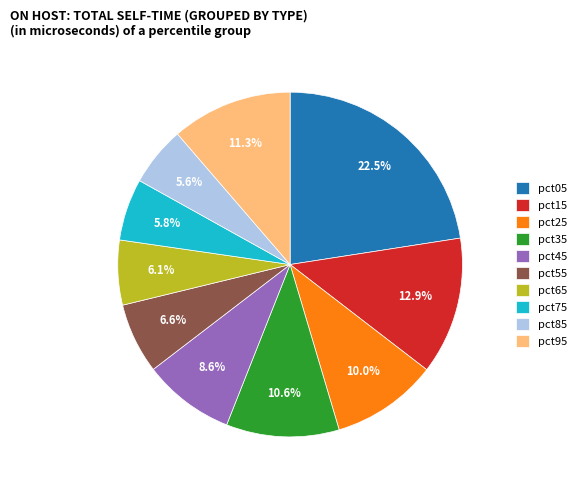

Which slice is the largest?

pct05